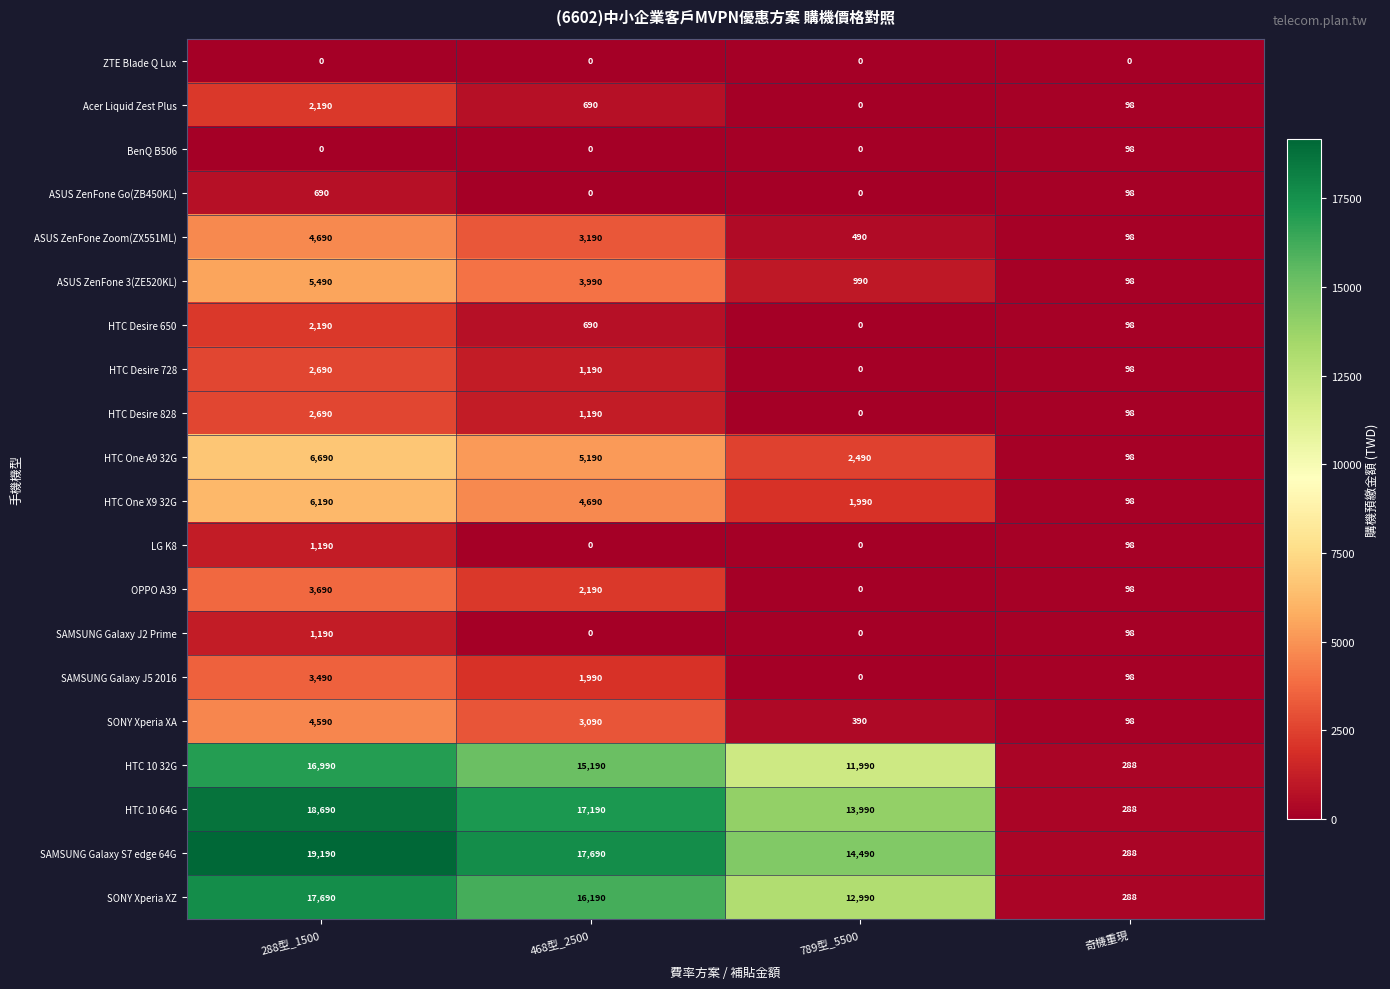

At how many categories does at least one series exceed 13402?

3